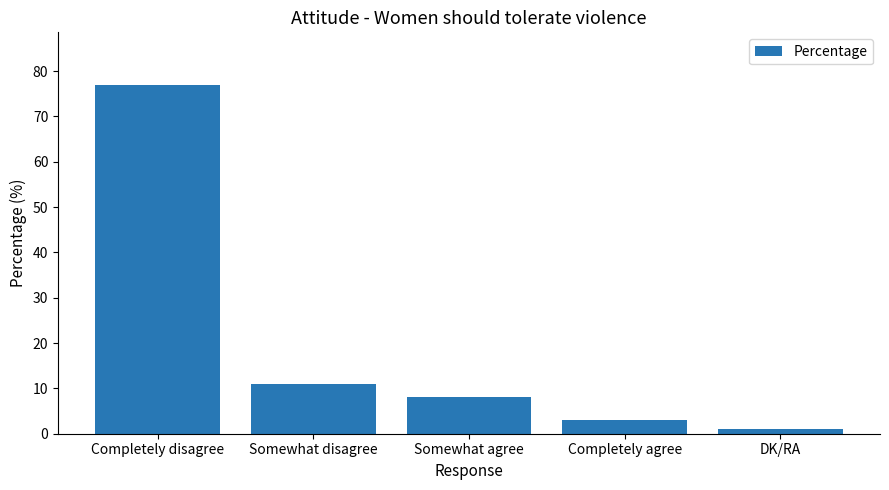

List the labels in order of value, largest first.

Completely disagree, Somewhat disagree, Somewhat agree, Completely agree, DK/RA